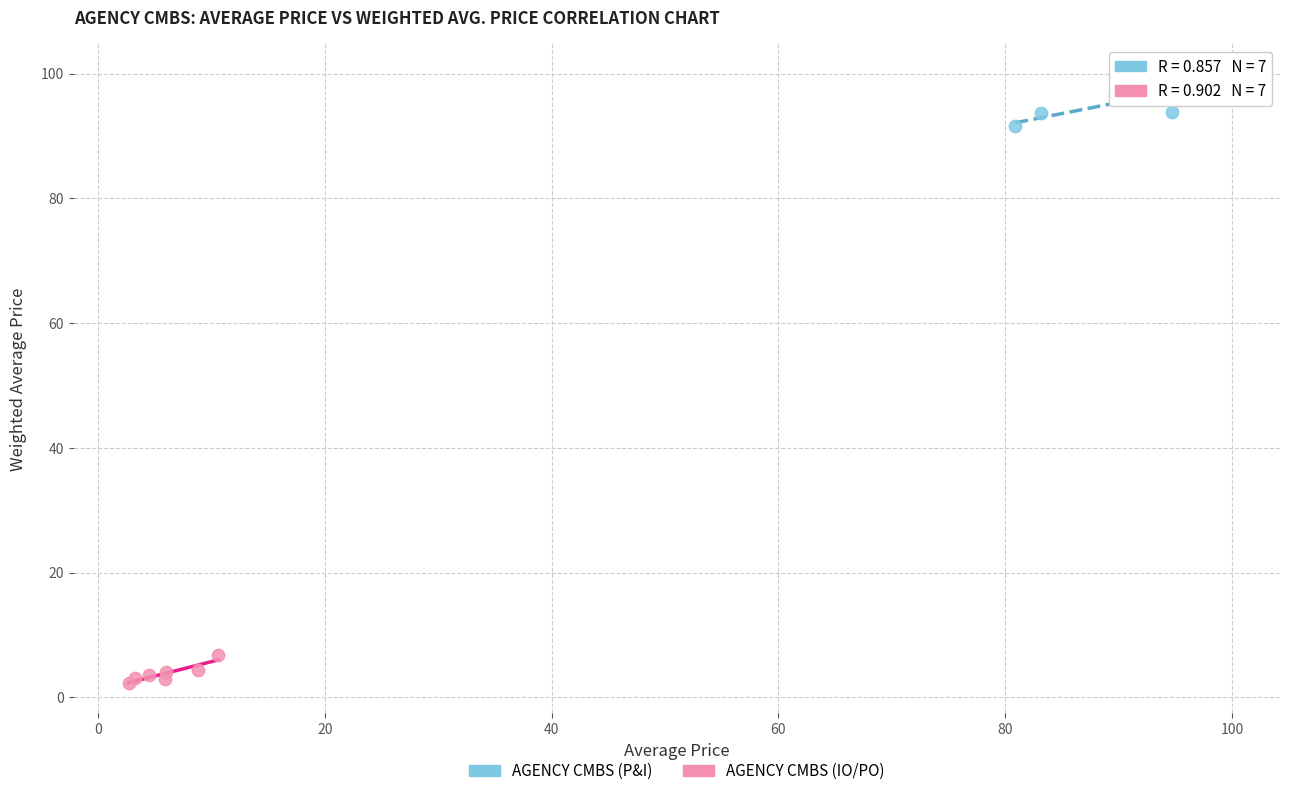

Which series contains the highest Y value?

AGENCY CMBS (P&I)